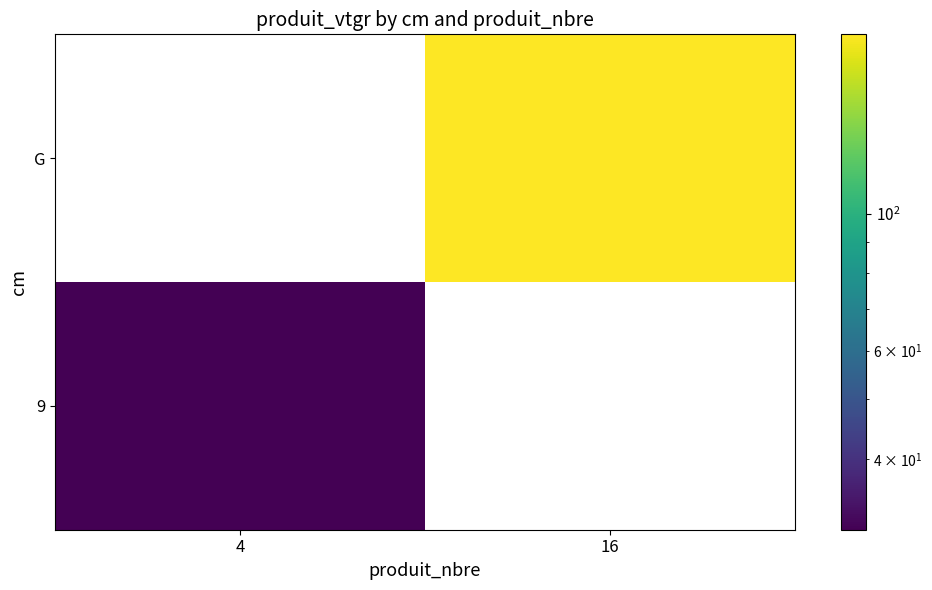

How many positive values does the 9 series have?

1